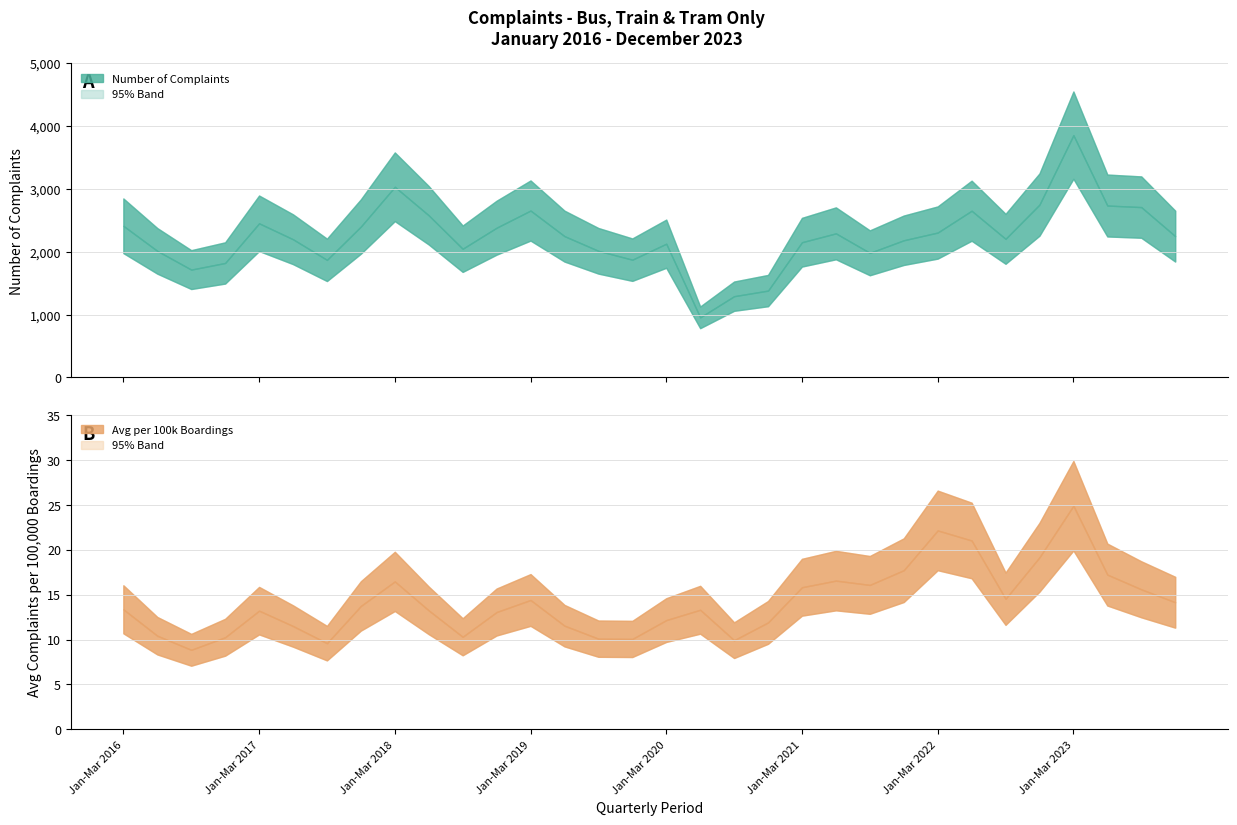

What is the sum of the Avg Complaints per 100k Boardings values at Oct-Dec 2023 and Jan-Mar 2021?

30.0